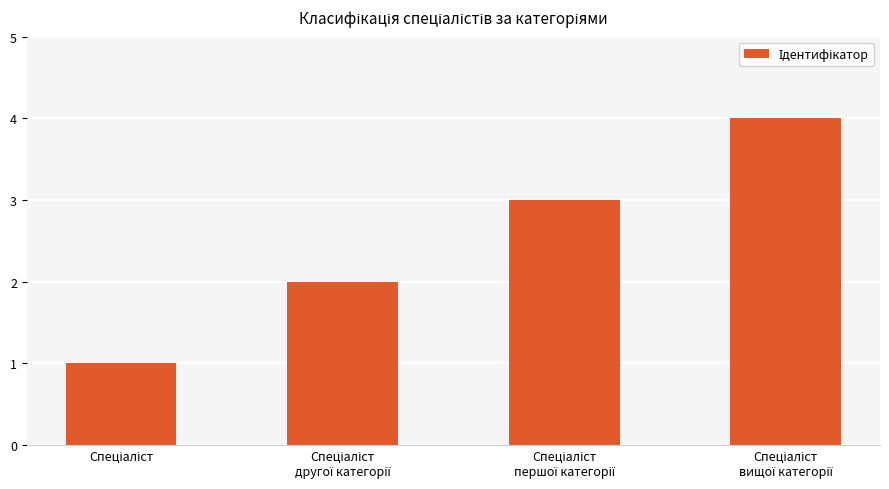

What is the difference between the maximum and minimum values?

3